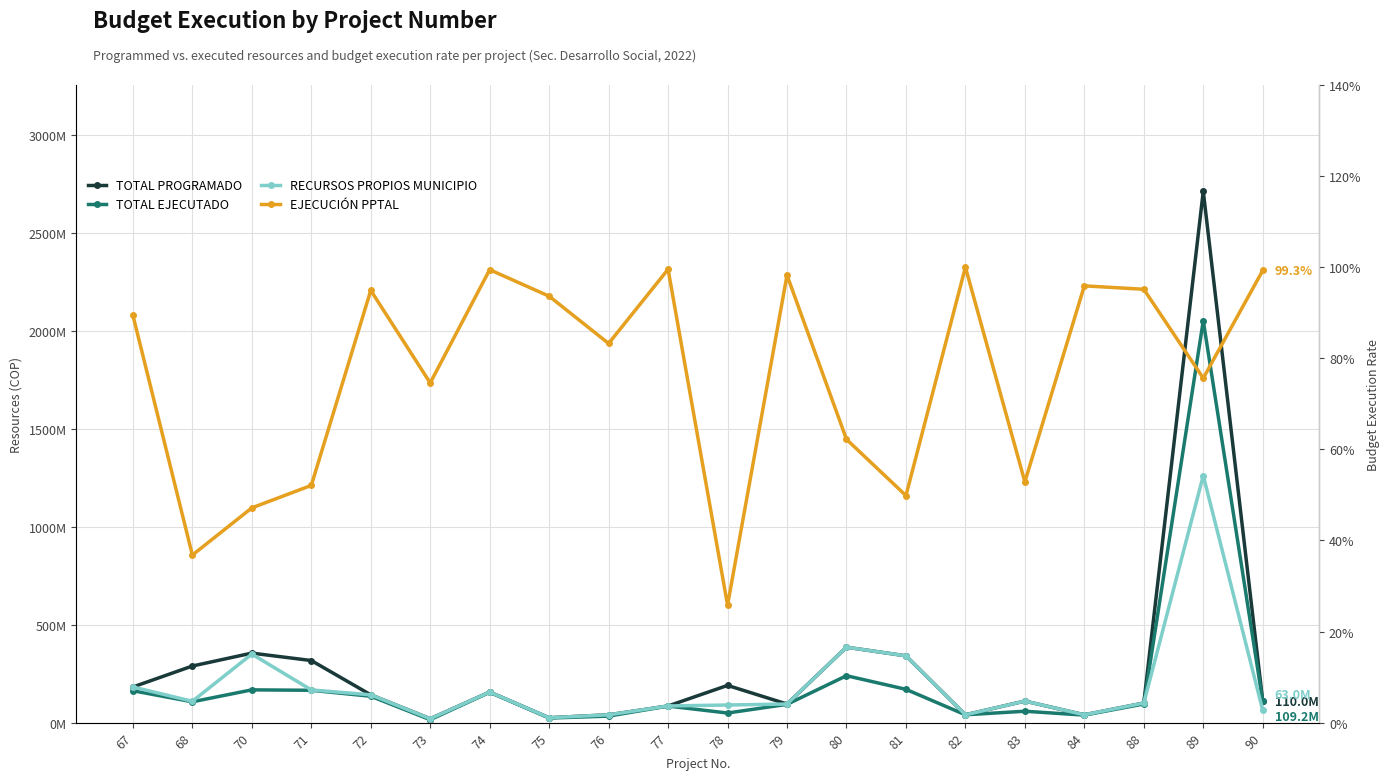

True or false: TOTAL PROGRAMADO and TOTAL EJECUTADO intersect in this chart.

False